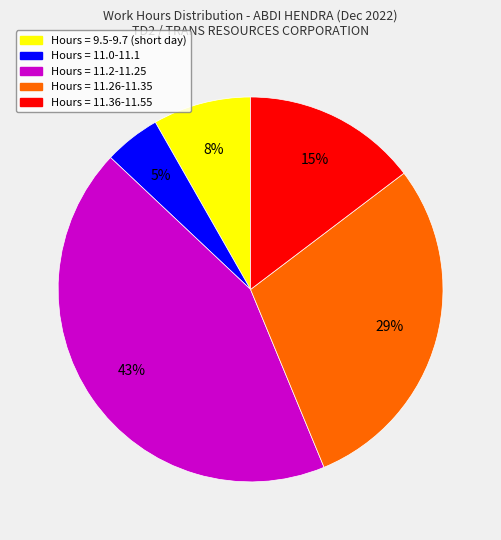

Does any single category account for the majority?

No